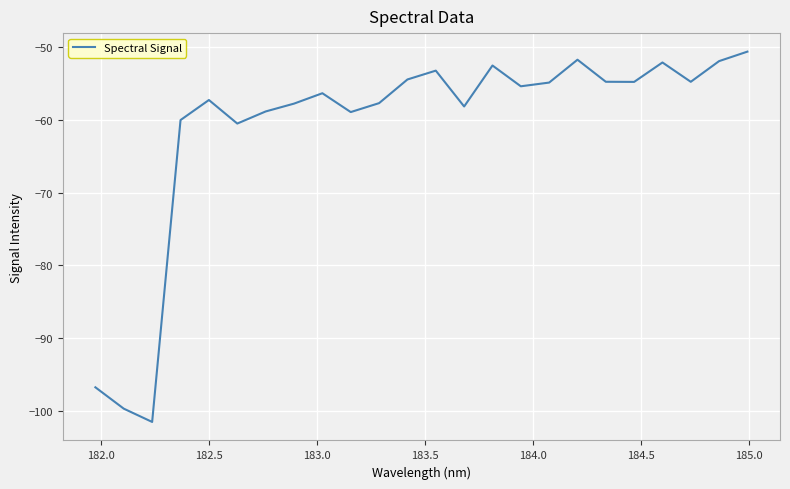

What is the greatest value displayed?

-50.6